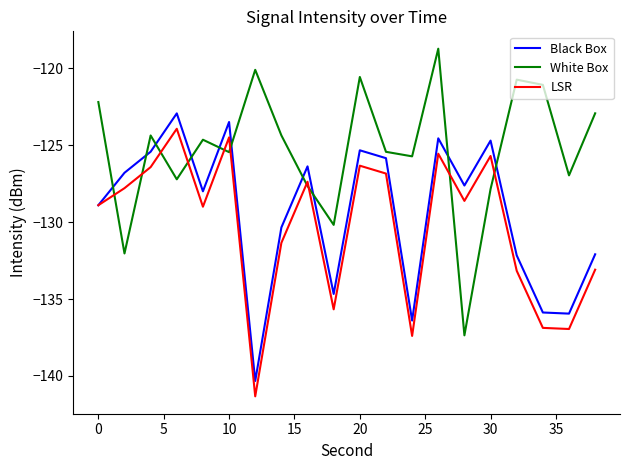

What is the difference between the maximum and second lowest values in the Black Box series?

13.5